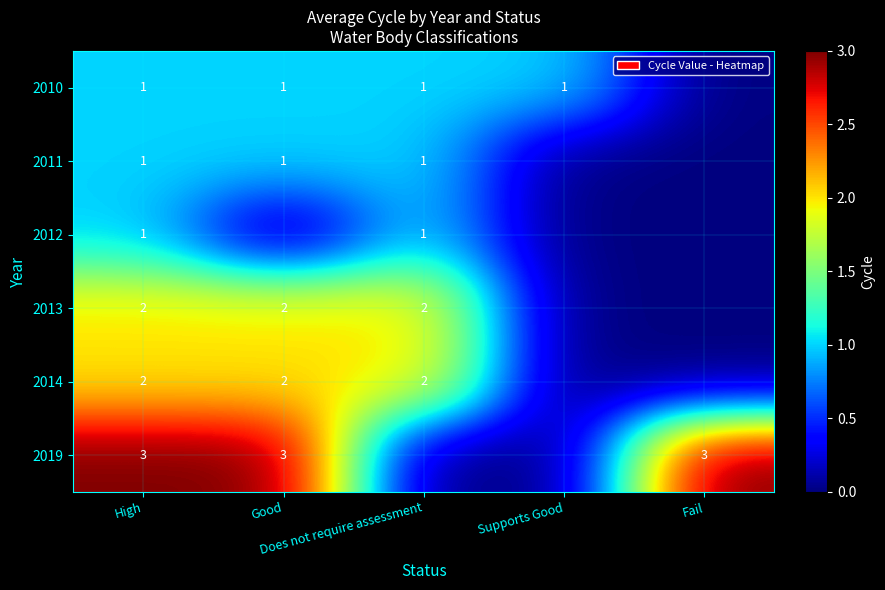

Which series has the largest range (max minus min)?

2019